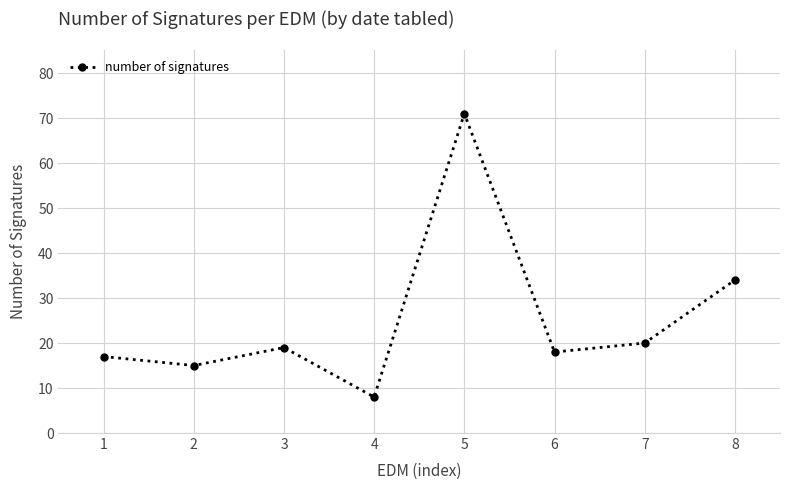

Between 4 and 7, which is larger?

7